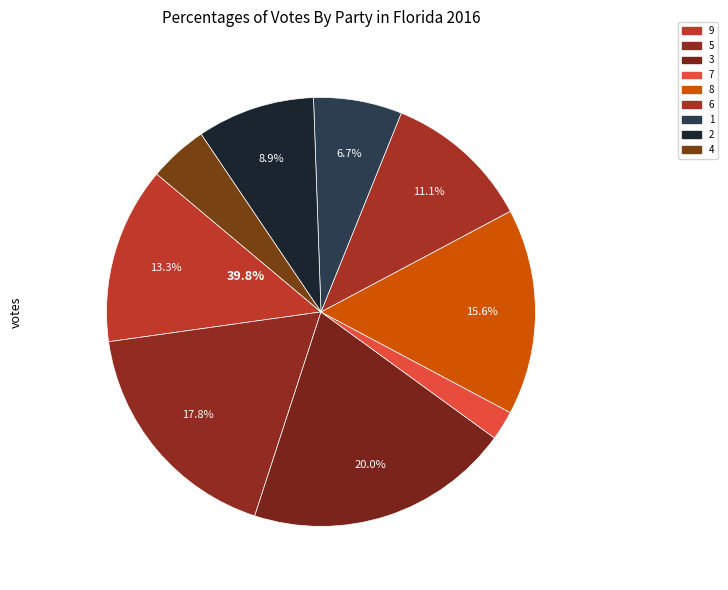

The 2 slice represents 9% of the pie. True or false?

True